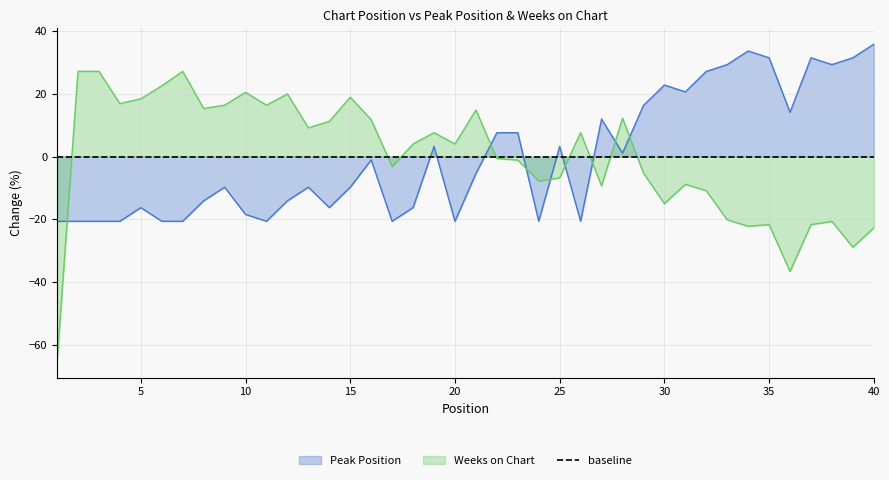

True or false: Weeks on Chart and Peak Position cross at least once.

True